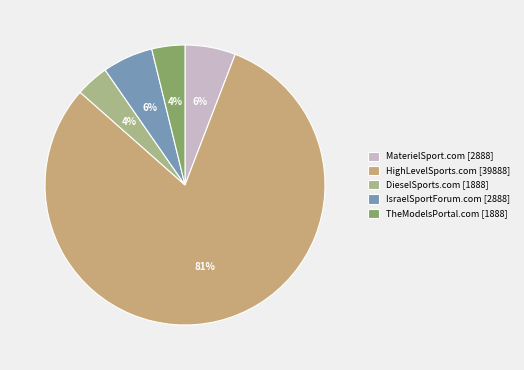

To the nearest percent, what is the difference between the largest and smallest slice percentages?

77%